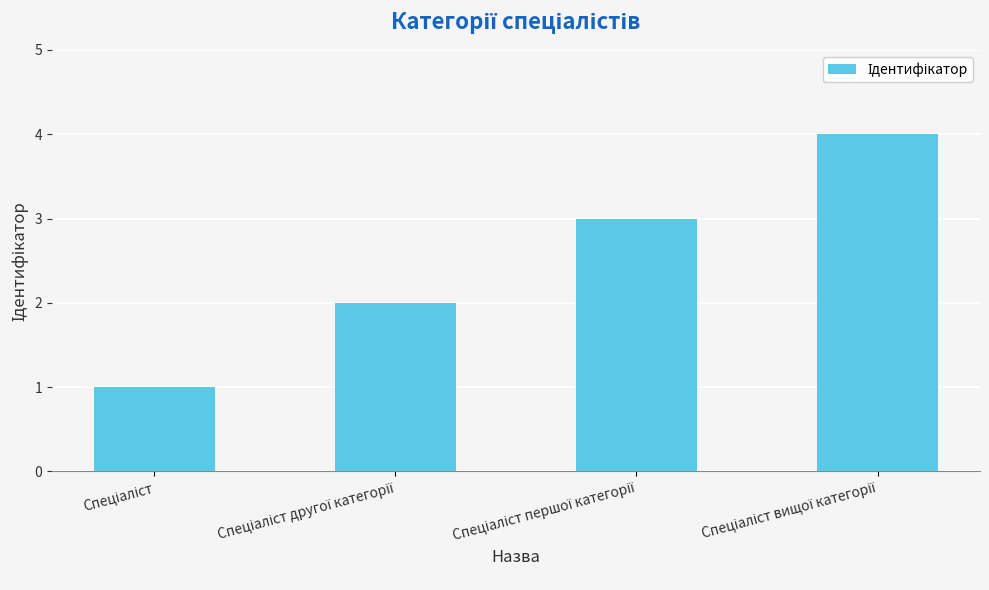

How many values are below 3?

2